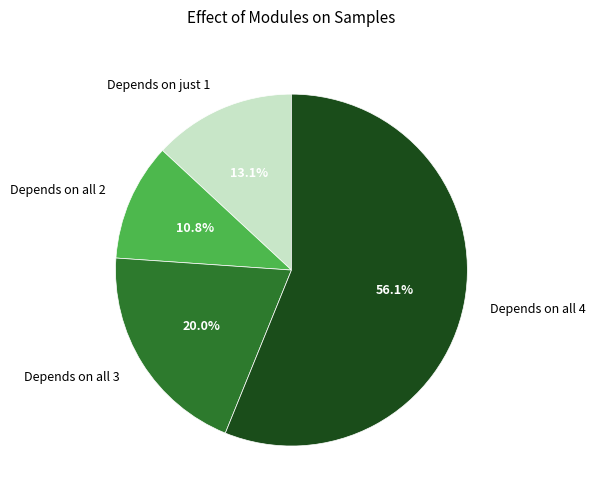

Which category has the biggest portion of the pie?

Depends on all 4